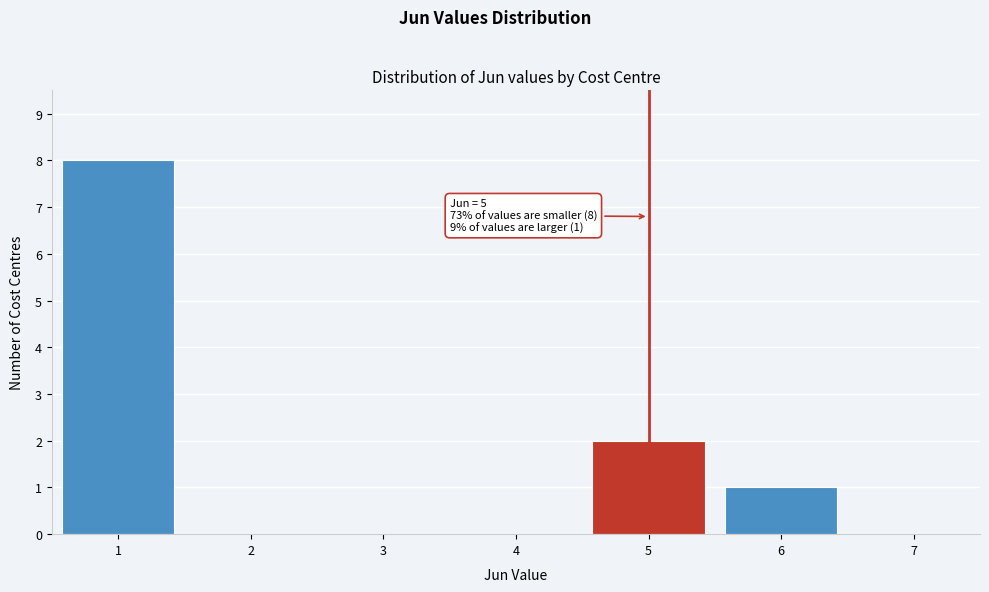

Over which range of the x-axis is the bar tallest?

0.5 to 1.5